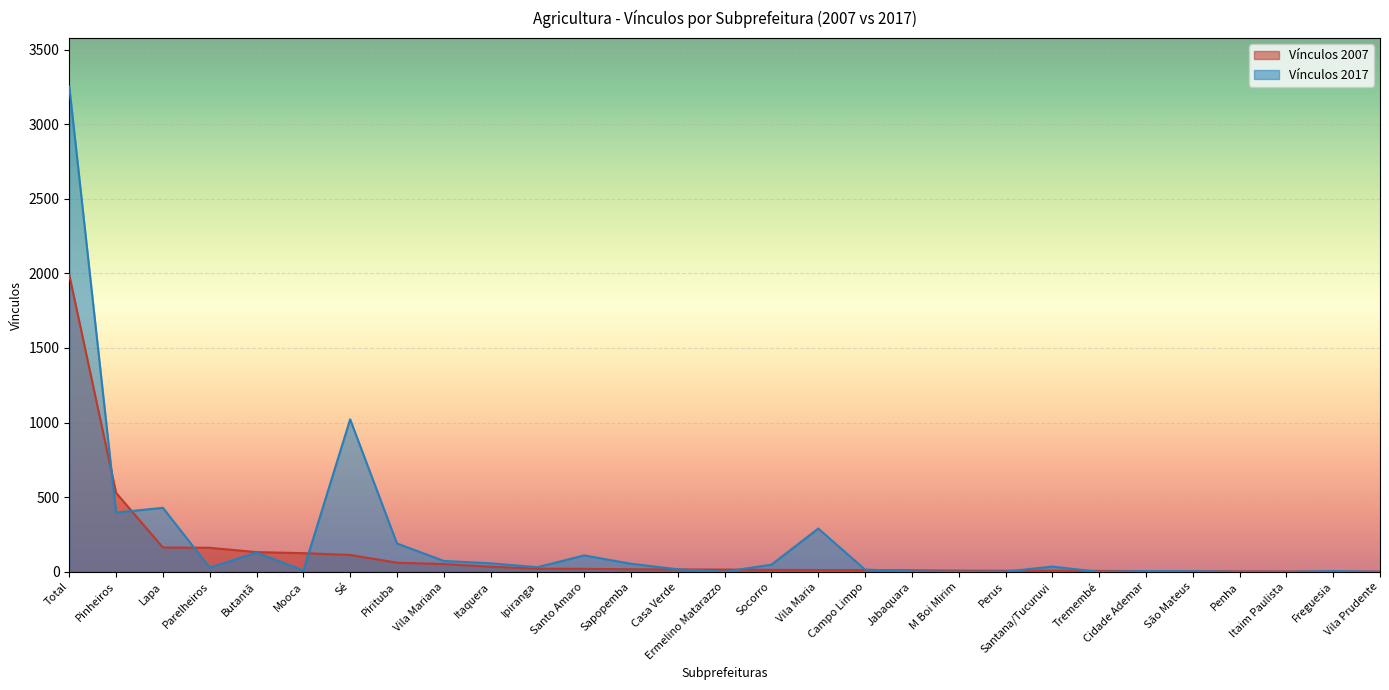

Rank the categories by Vínculos 2017 value from lowest to highest.

Tremembé, Penha, Itaim Paulista, Vila Prudente, Ermelino Matarazzo, M Boi Mirim, Perus, Jabaquara, São Mateus, Cidade Ademar, Freguesia, Mooca, Campo Limpo, Casa Verde, Parelheiros, Ipiranga, Santana/Tucuruvi, Socorro, Sapopemba, Itaquera, Vila Mariana, Santo Amaro, Butantã, Pirituba, Vila Maria, Pinheiros, Lapa, Sé, Total